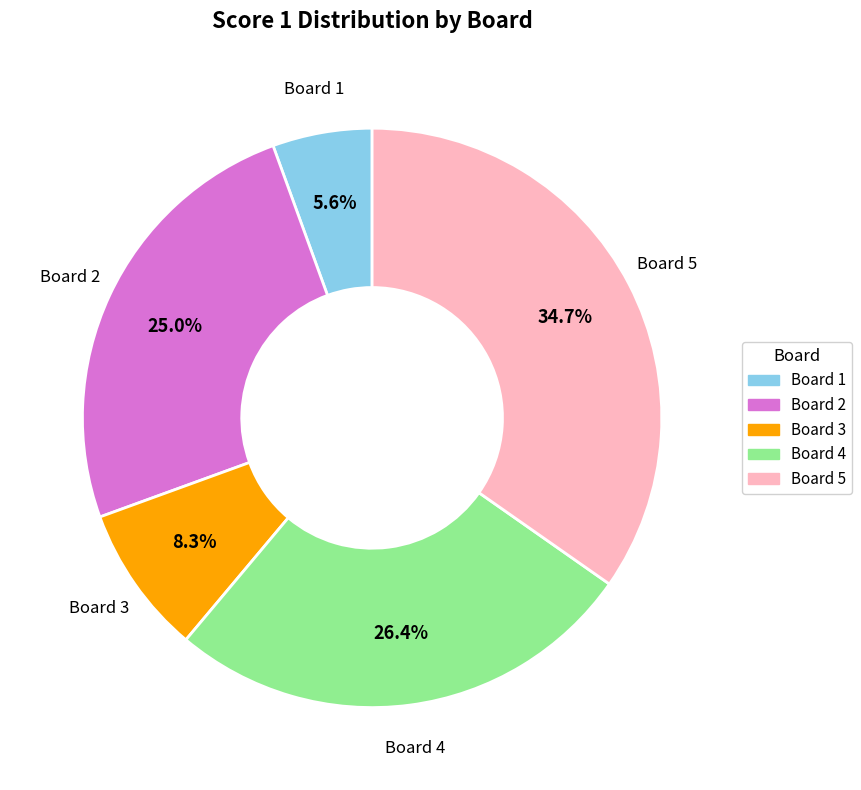

How many slices are in this pie chart?

5